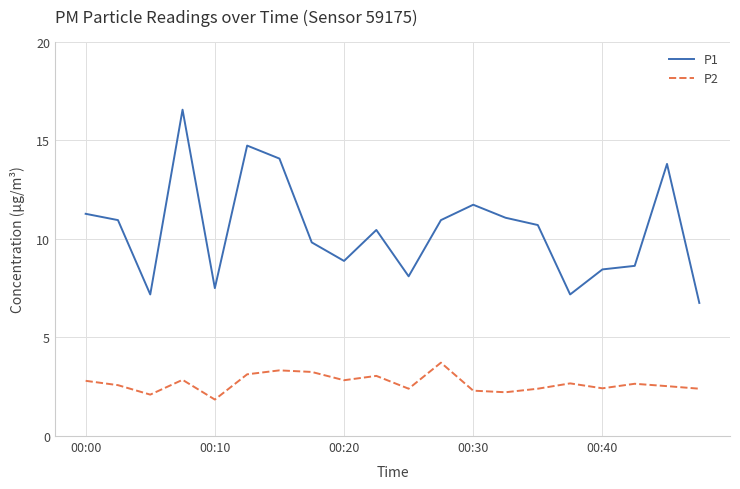

Which series has the largest total across all categories?

P1